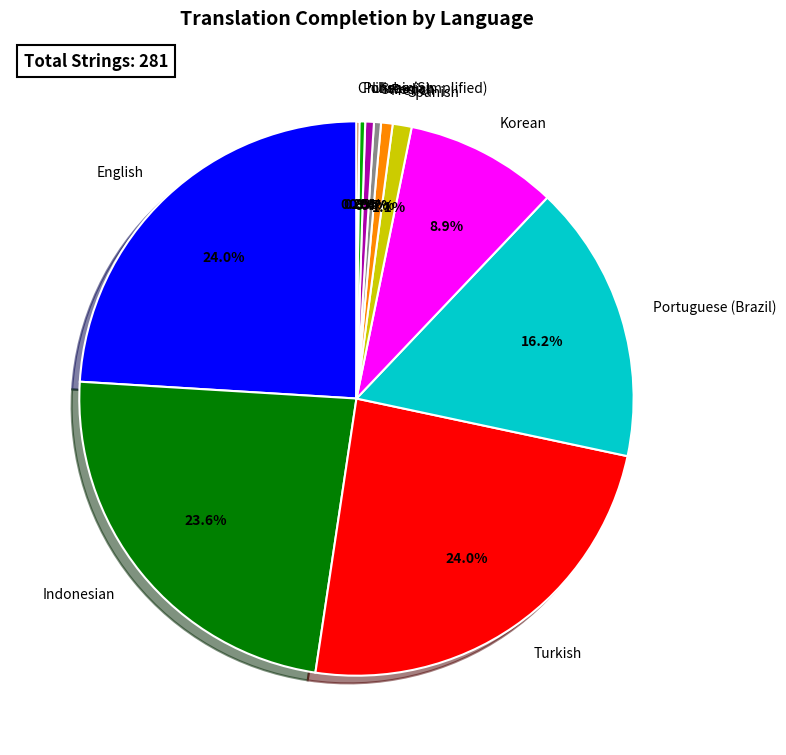

Is the sum of Indonesian and Polish greater than half?

No